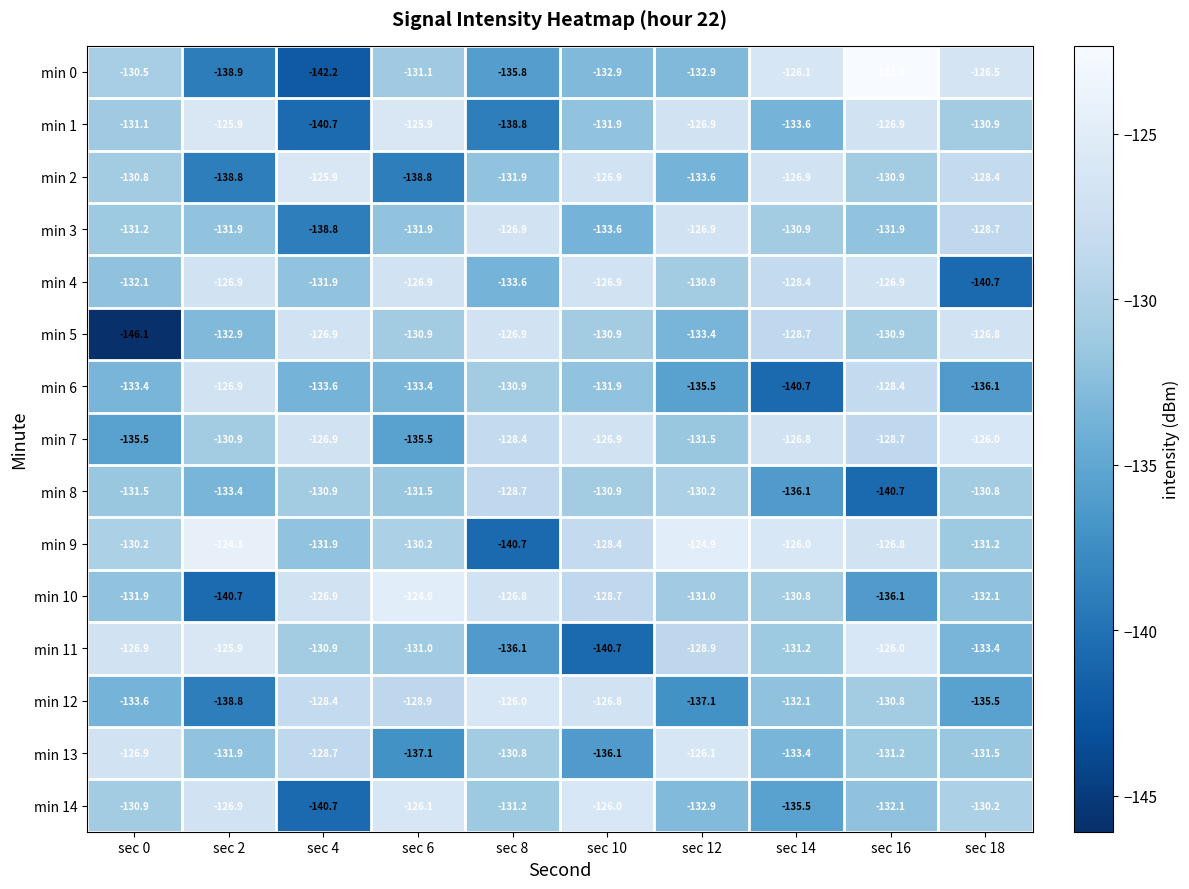

What is the sum of all min 13 values?

-1313.7